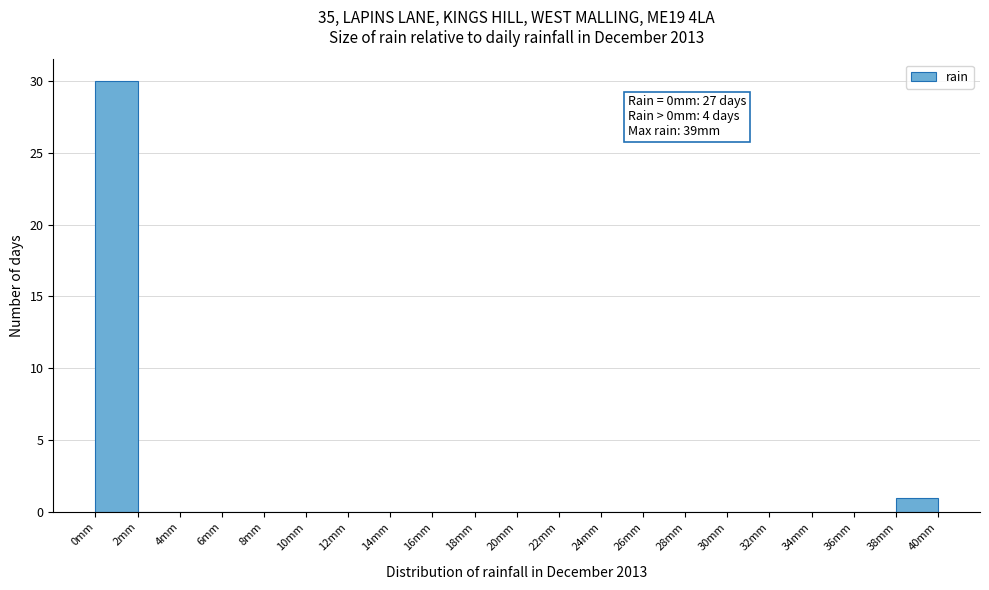

Over which range of the x-axis is the bar tallest?

0 to 2